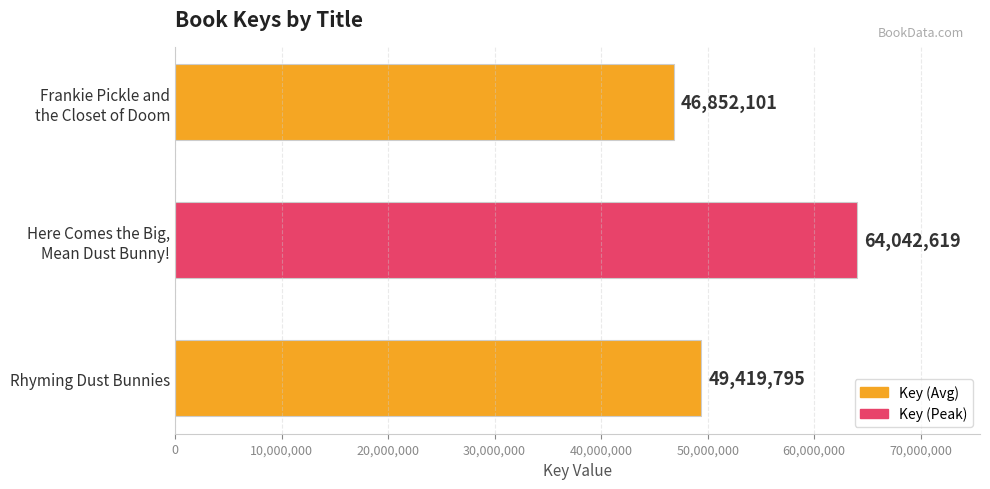

List the labels in order of value, largest first.

Here Comes the Big,
Mean Dust Bunny!, Rhyming Dust Bunnies, Frankie Pickle and
the Closet of Doom